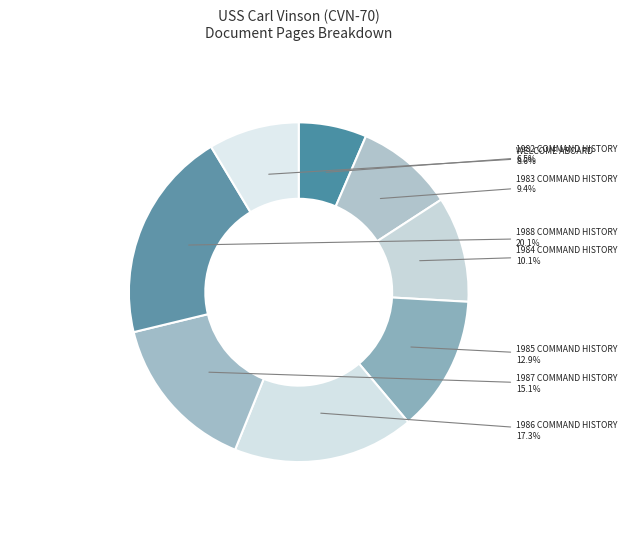

Approximately how many times larger is the value at 1985 COMMAND HISTORY compared to 1982 COMMAND HISTORY?

2.0